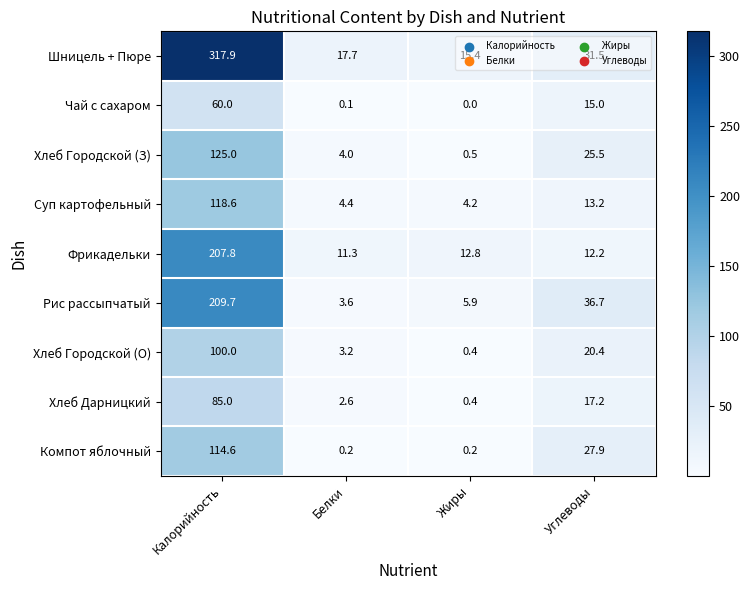

What is the difference between the second highest and minimum values in the Рис рассыпчатый series?

33.1